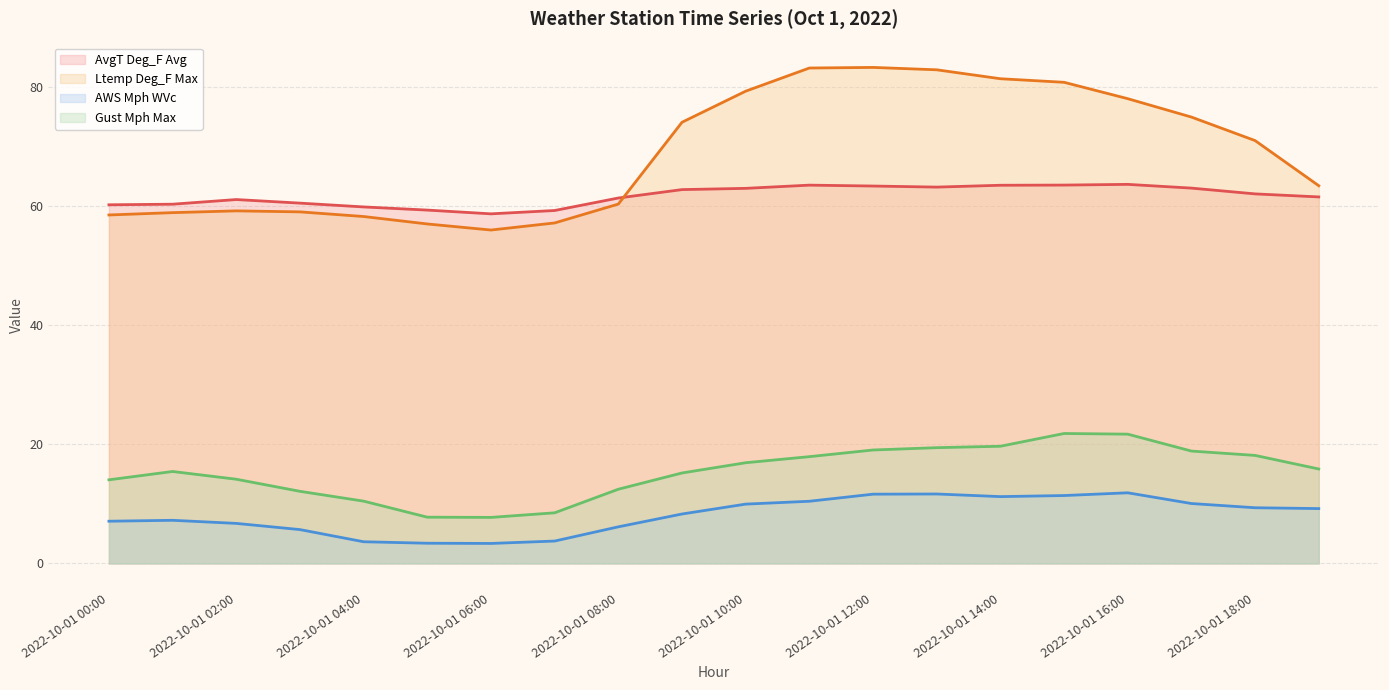

Reading right to left, list all the values displayed in this chart.

AvgT Deg_F Avg: 2022-10-01 19:00=61.5	2022-10-01 18:00=62.1	2022-10-01 17:00=63.0	2022-10-01 16:00=63.7	2022-10-01 15:00=63.5	2022-10-01 14:00=63.5	2022-10-01 13:00=63.2	2022-10-01 12:00=63.4	2022-10-01 11:00=63.5	2022-10-01 10:00=63.0	2022-10-01 09:00=62.8	2022-10-01 08:00=61.4	2022-10-01 07:00=59.3	2022-10-01 06:00=58.7	2022-10-01 05:00=59.3	2022-10-01 04:00=59.9	2022-10-01 03:00=60.5	2022-10-01 02:00=61.1	2022-10-01 01:00=60.3	2022-10-01 00:00=60.2
Ltemp Deg_F Max: 2022-10-01 19:00=63.4	2022-10-01 18:00=71.0	2022-10-01 17:00=75.0	2022-10-01 16:00=78.0	2022-10-01 15:00=80.8	2022-10-01 14:00=81.4	2022-10-01 13:00=82.9	2022-10-01 12:00=83.3	2022-10-01 11:00=83.2	2022-10-01 10:00=79.3	2022-10-01 09:00=74.1	2022-10-01 08:00=60.4	2022-10-01 07:00=57.2	2022-10-01 06:00=56.0	2022-10-01 05:00=57.0	2022-10-01 04:00=58.3	2022-10-01 03:00=59.0	2022-10-01 02:00=59.2	2022-10-01 01:00=58.9	2022-10-01 00:00=58.5
AWS Mph WVc: 2022-10-01 19:00=9.2	2022-10-01 18:00=9.3	2022-10-01 17:00=10.1	2022-10-01 16:00=11.9	2022-10-01 15:00=11.4	2022-10-01 14:00=11.2	2022-10-01 13:00=11.7	2022-10-01 12:00=11.6	2022-10-01 11:00=10.4	2022-10-01 10:00=10.0	2022-10-01 09:00=8.3	2022-10-01 08:00=6.1	2022-10-01 07:00=3.8	2022-10-01 06:00=3.4	2022-10-01 05:00=3.4	2022-10-01 04:00=3.6	2022-10-01 03:00=5.7	2022-10-01 02:00=6.7	2022-10-01 01:00=7.2	2022-10-01 00:00=7.1
Gust Mph Max: 2022-10-01 19:00=15.9	2022-10-01 18:00=18.1	2022-10-01 17:00=18.9	2022-10-01 16:00=21.7	2022-10-01 15:00=21.8	2022-10-01 14:00=19.7	2022-10-01 13:00=19.4	2022-10-01 12:00=19.1	2022-10-01 11:00=17.9	2022-10-01 10:00=16.9	2022-10-01 09:00=15.2	2022-10-01 08:00=12.5	2022-10-01 07:00=8.5	2022-10-01 06:00=7.7	2022-10-01 05:00=7.8	2022-10-01 04:00=10.5	2022-10-01 03:00=12.1	2022-10-01 02:00=14.1	2022-10-01 01:00=15.4	2022-10-01 00:00=14.0